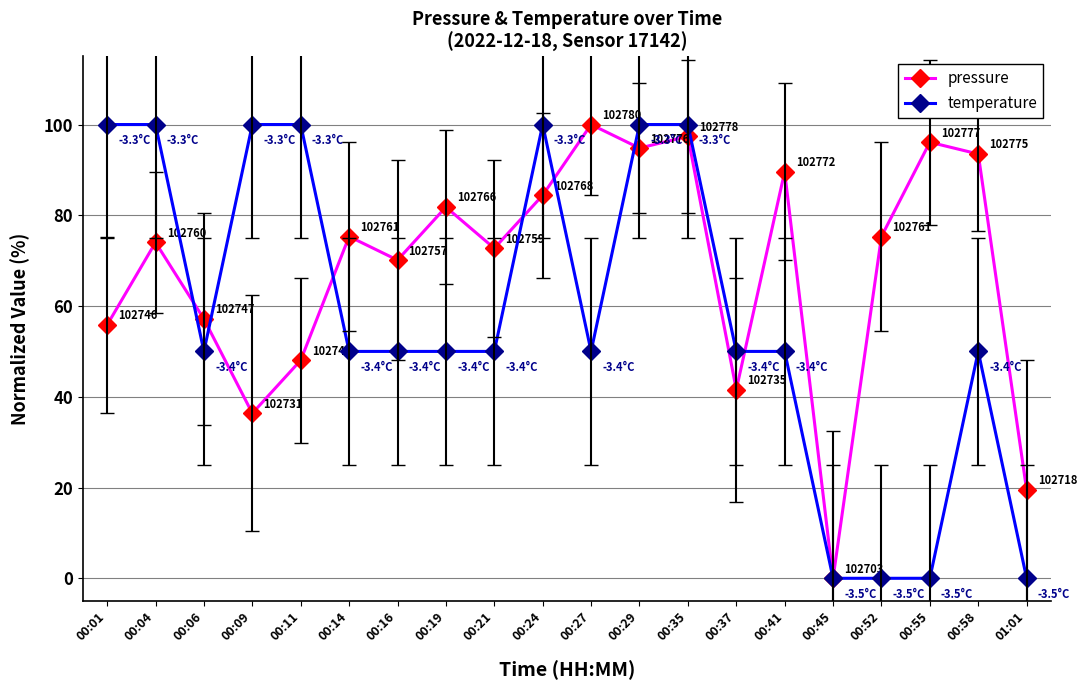

True or false: temperature has a value of 19.0 at 00:58.

False